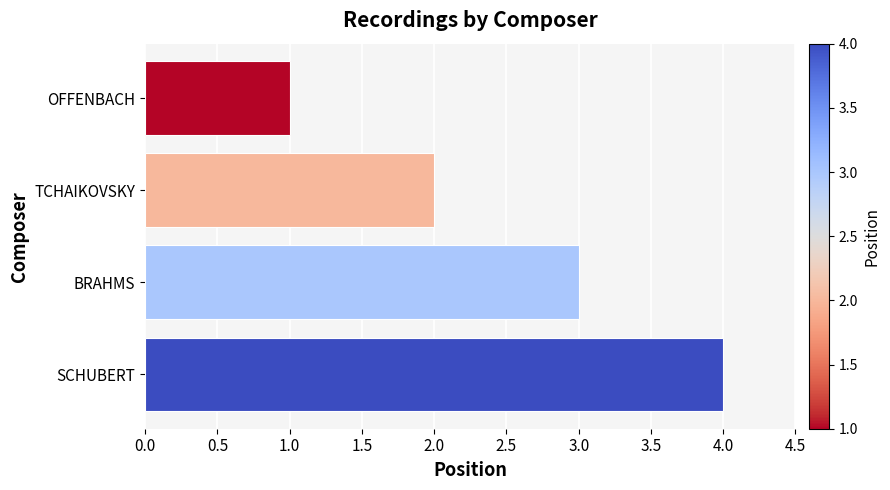

Count the values in the range 2 to 4.

3